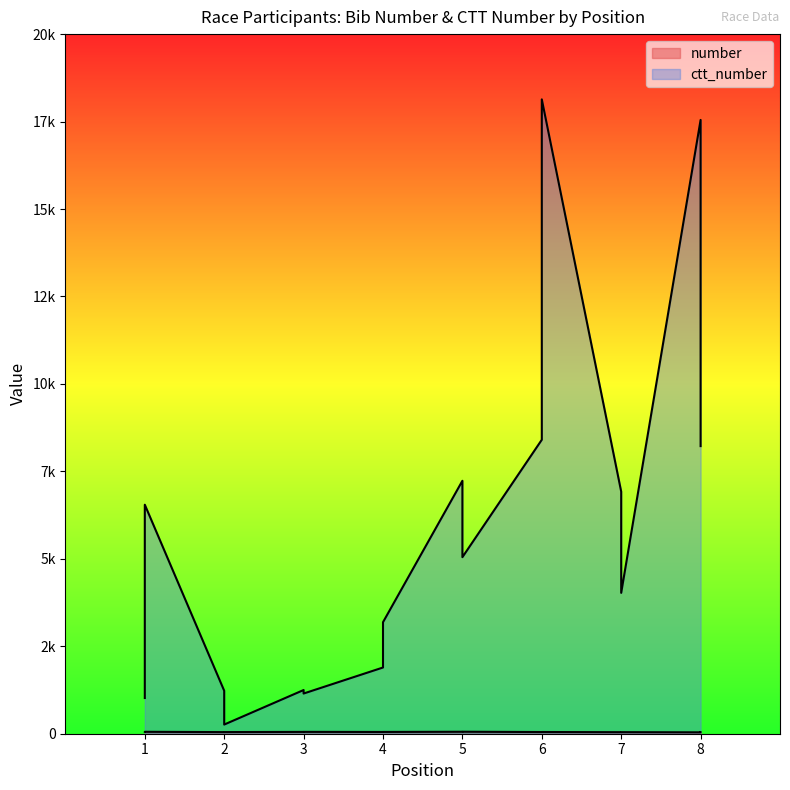

What is the difference between the highest and lowest values at 7?

6876